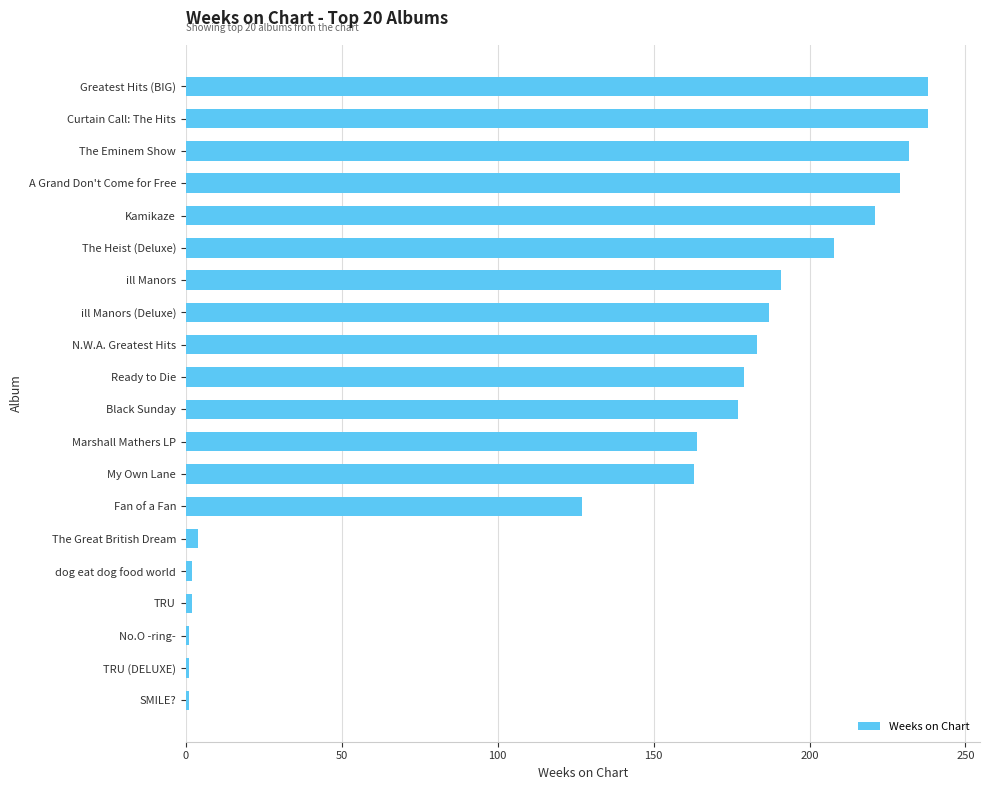

The value at Greatest Hits (BIG) is 335. True or false?

False